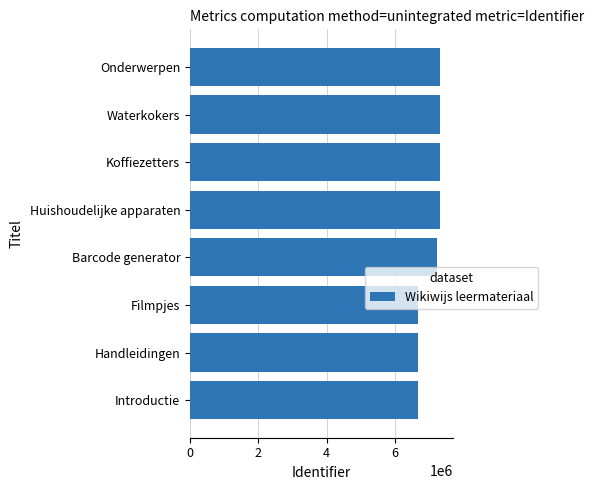

What is the average value?

7075910